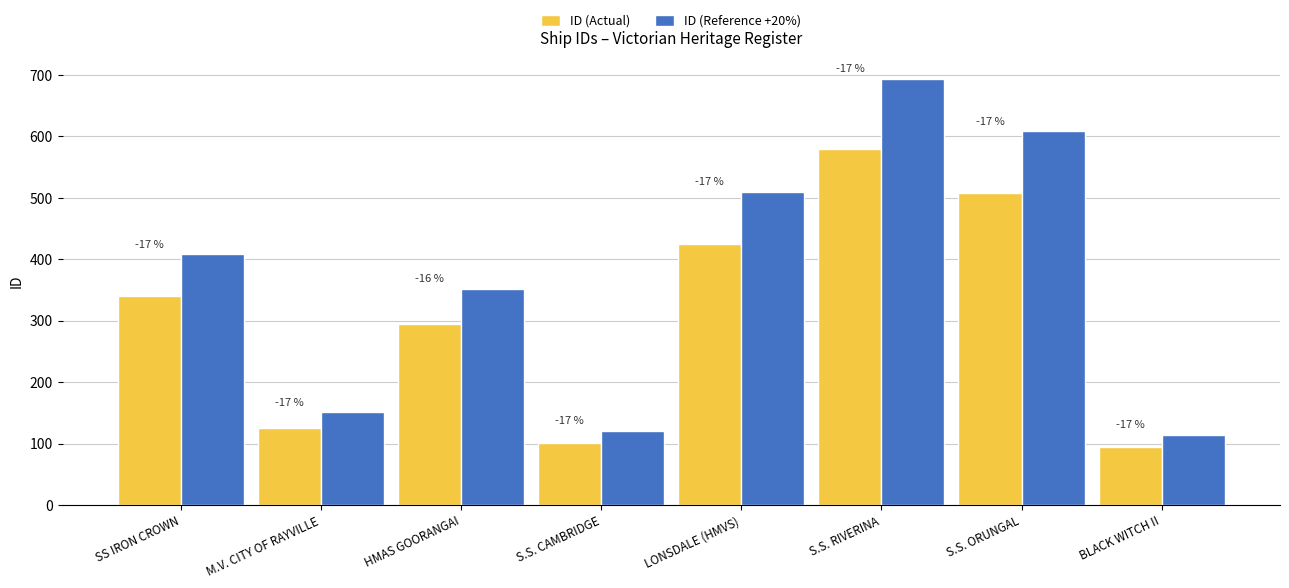

How many bars are there in each group?

2